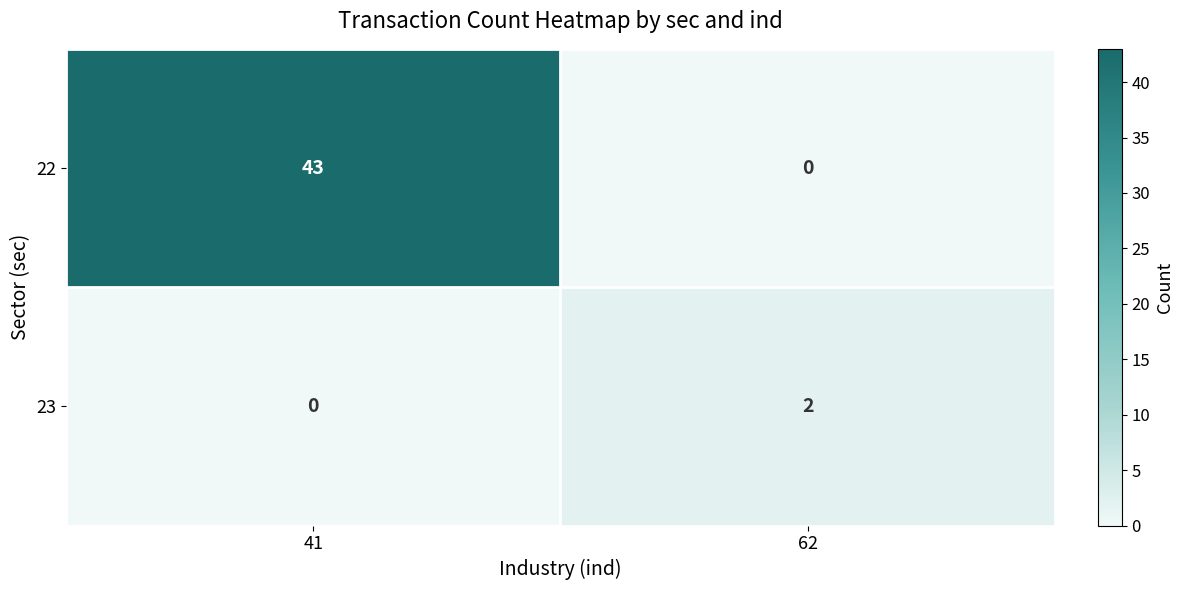

What is the difference between the 22 values at 41 and 62?

43